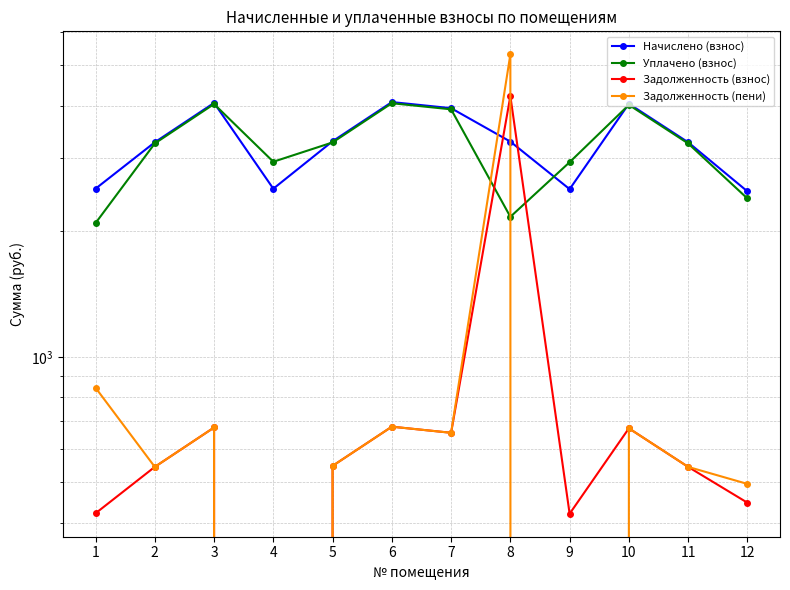

What is the value of the Задолженность (взнос) point at the 7th from the left?

657.7